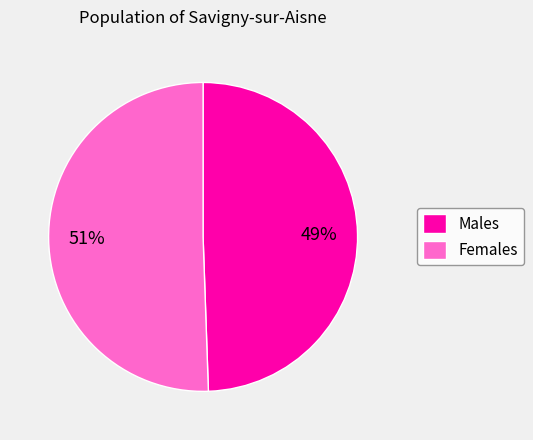

True or false: Females accounts for 58% of the total.

False